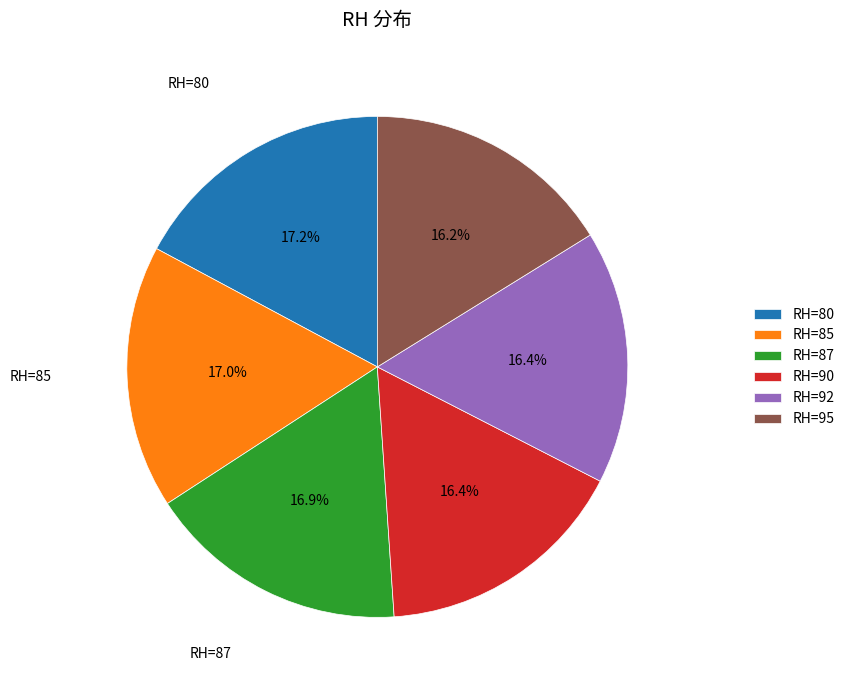

Is there any slice that represents more than half of the pie?

No